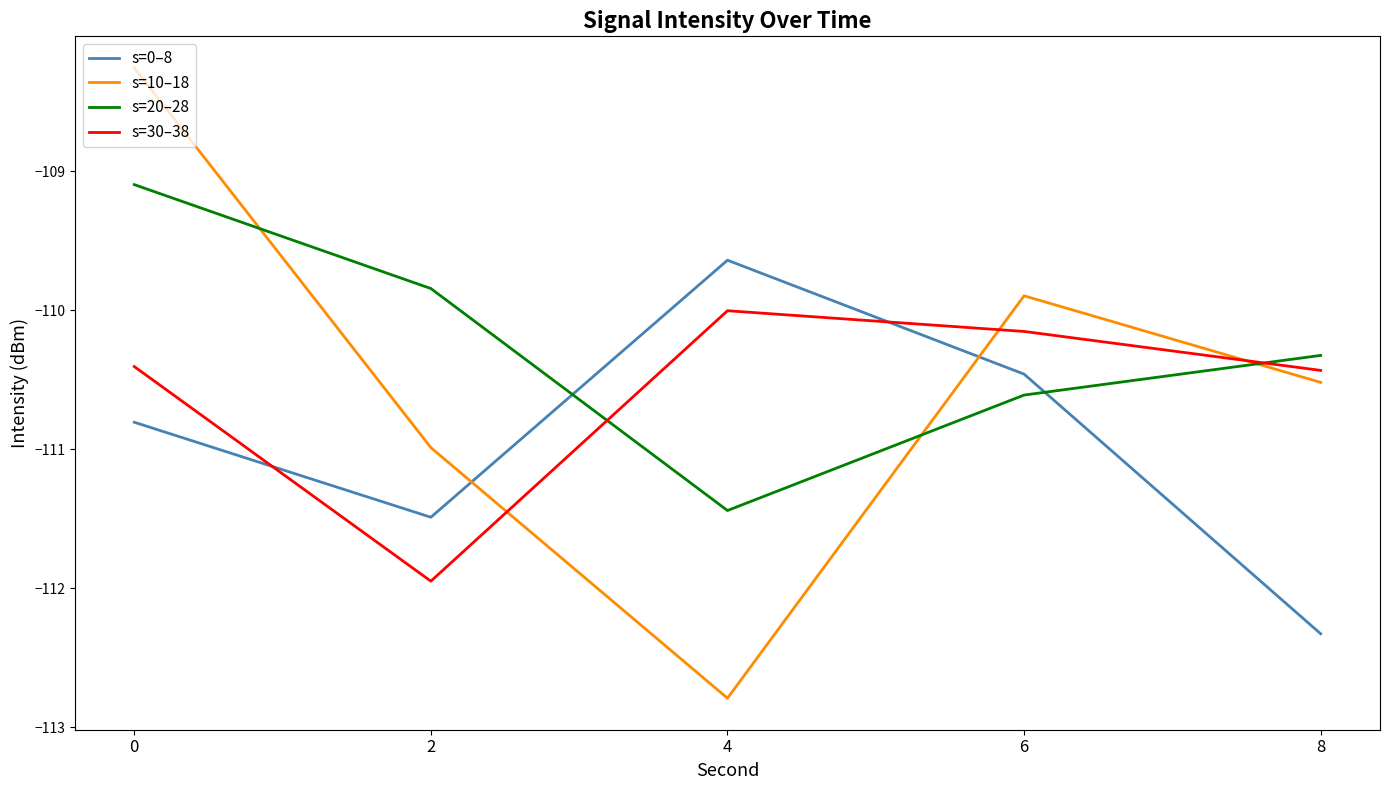

Read the s=0–8 value at 4.

-109.6